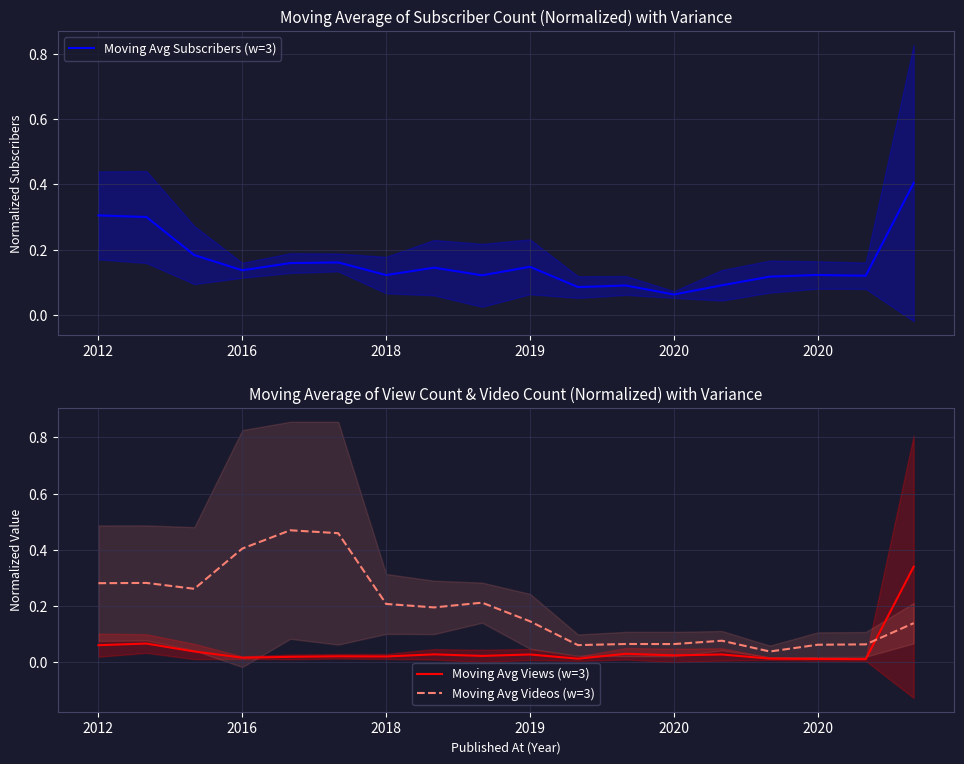

Is the value of Moving Avg Videos (w=3) at 14 greater than the value of Moving Avg Views (w=3) at 11?

Yes